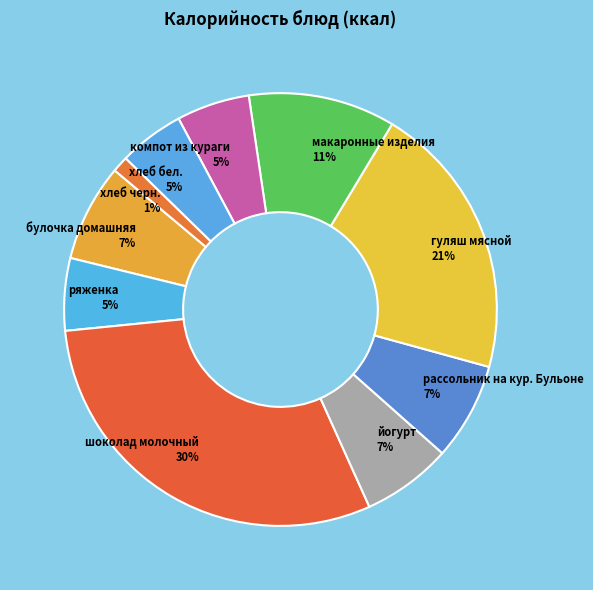

To the nearest percent, what percentage of the pie is компот из кураги?

5%